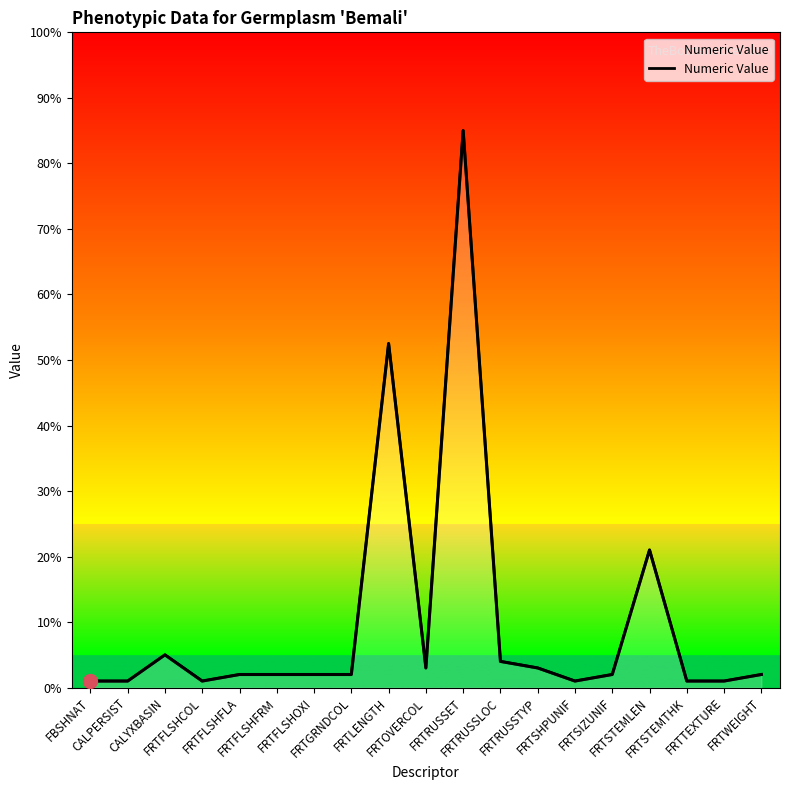

Reading left to right, extract all data points from this chart.

FBSHNAT=1.0	CALPERSIST=1.0	CALYXBASIN=5.0	FRTFLSHCOL=1.0	FRTFLSHFLA=2.0	FRTFLSHFRM=2.0	FRTFLSHOXI=2.0	FRTGRNDCOL=2.0	FRTLENGTH=52.5	FRTOVERCOL=3.0	FRTRUSSET=85.0	FRTRUSSLOC=4.0	FRTRUSSTYP=3.0	FRTSHPUNIF=1.0	FRTSIZUNIF=2.0	FRTSTEMLEN=21.0	FRTSTEMTHK=1.0	FRTTEXTURE=1.0	FRTWEIGHT=2.0